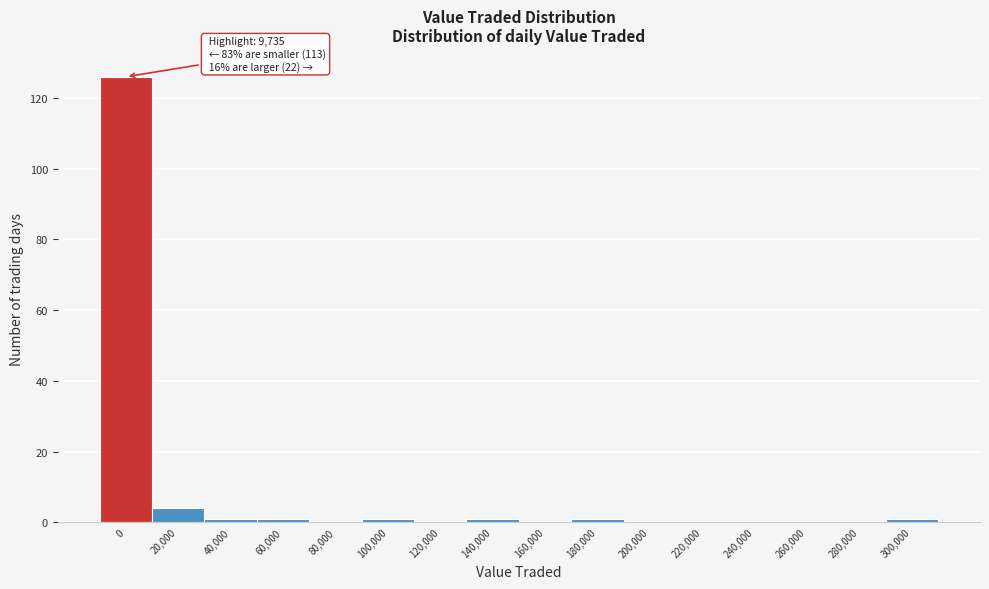

Reading left to right, transcribe all the data shown in this chart.

0=126	20,000=4	40,000=1	60,000=1	80,000=0	100,000=1	120,000=0	140,000=1	160,000=0	180,000=1	200,000=0	220,000=0	240,000=0	260,000=0	280,000=0	300,000=1